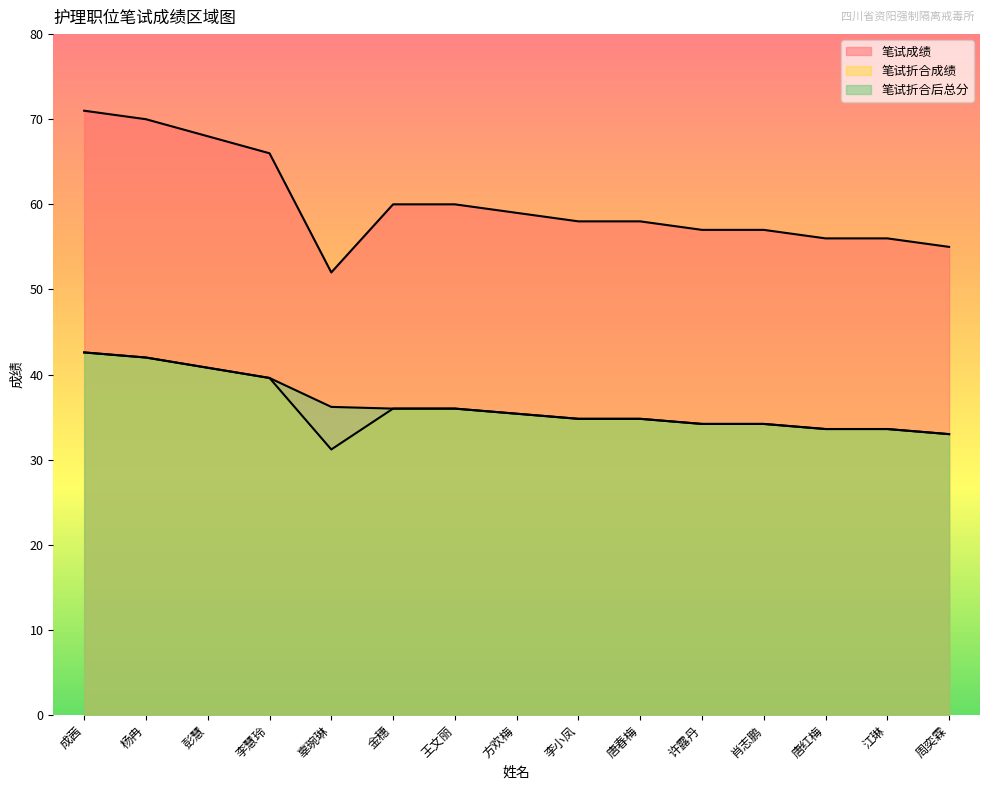

What is the total value across all series at 许露丹?

125.4